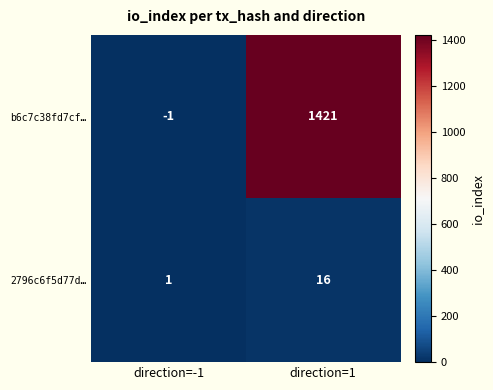

What is the difference between the b6c7c38fd7cf… values at direction=-1 and direction=1?

1422